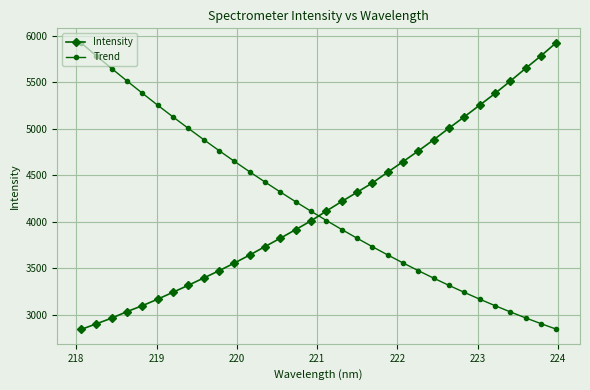

What is the sum of all Intensity values?

133632.1